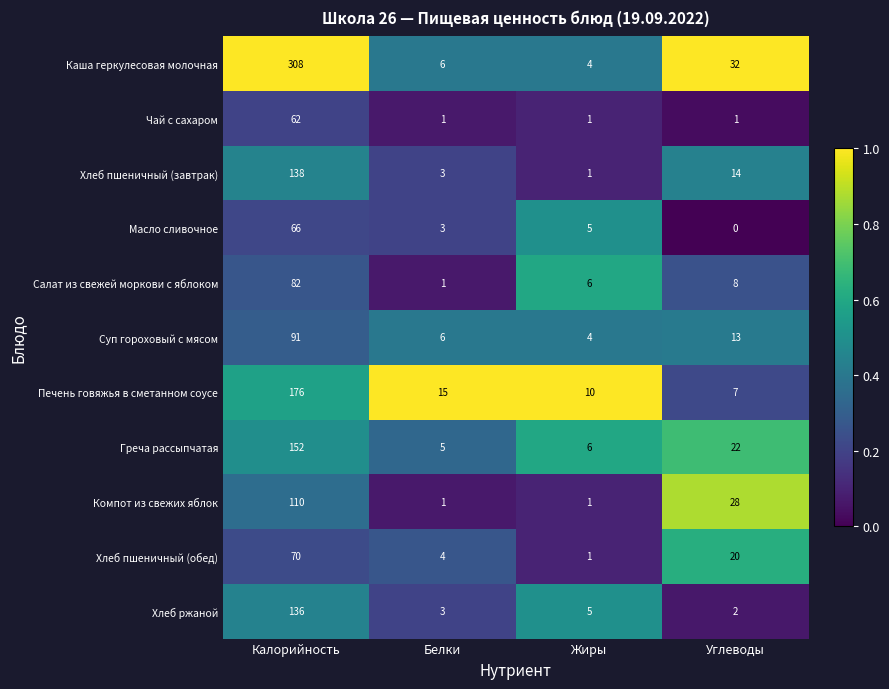

Which series has the widest spread of values?

Каша геркулесовая молочная